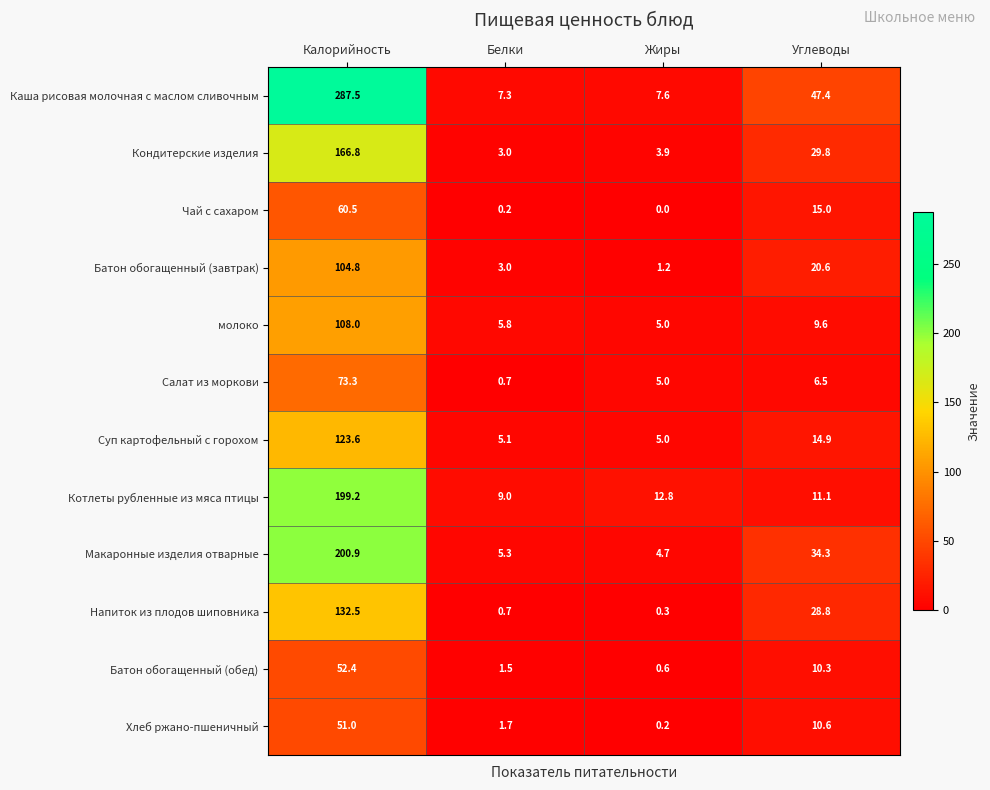

At which label is Суп картофельный с горохом closest to 64?

Углеводы